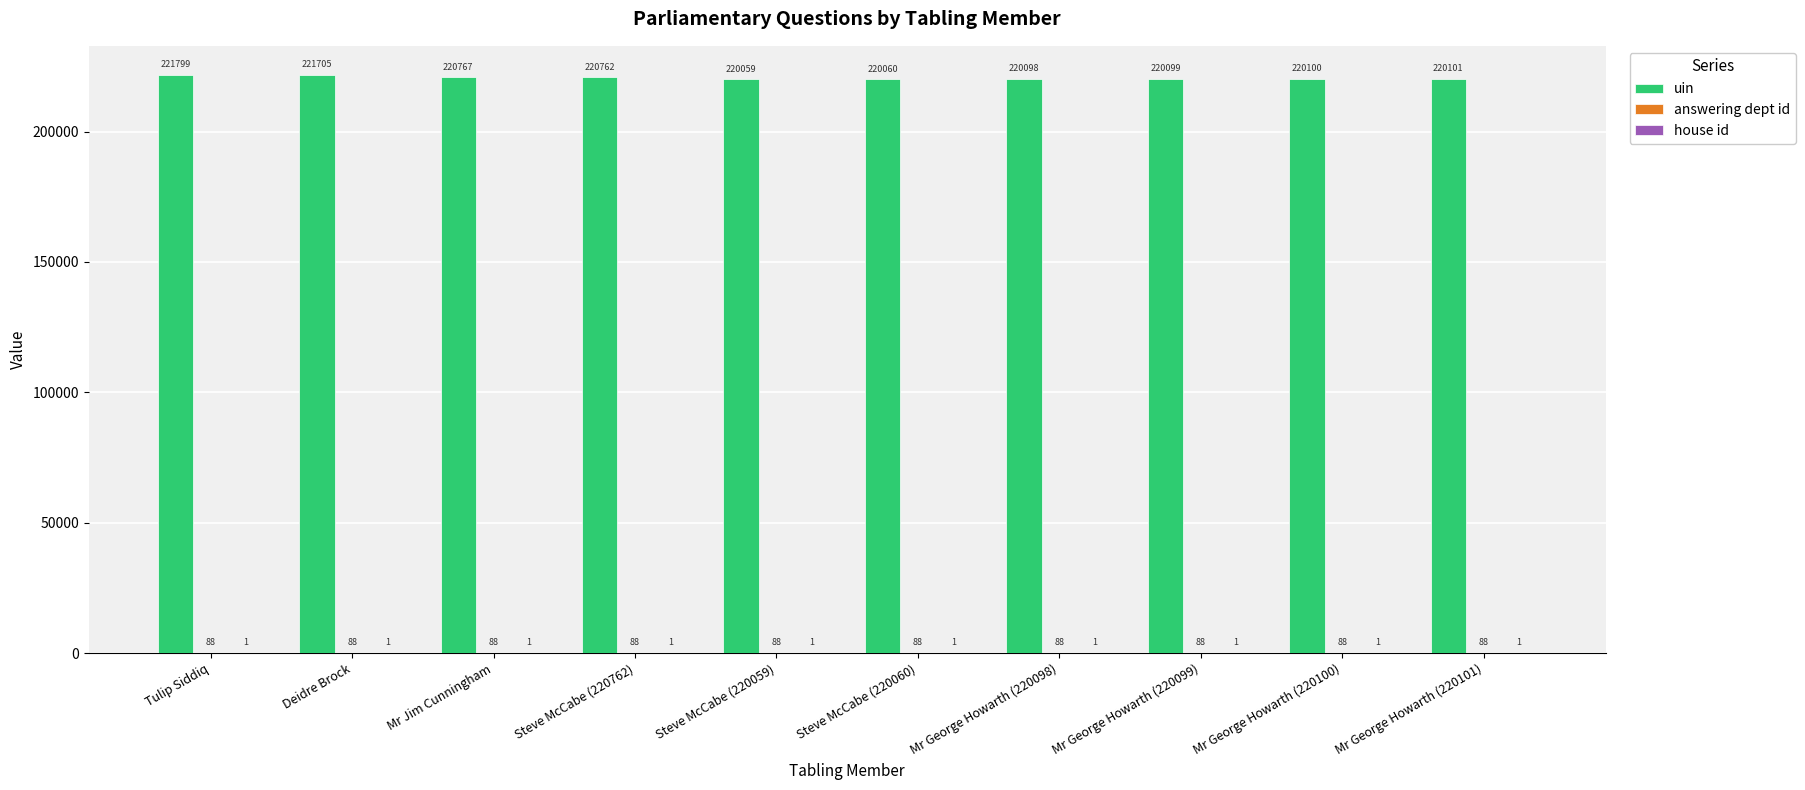

What is the total value across all series at Steve McCabe (220060)?

220149